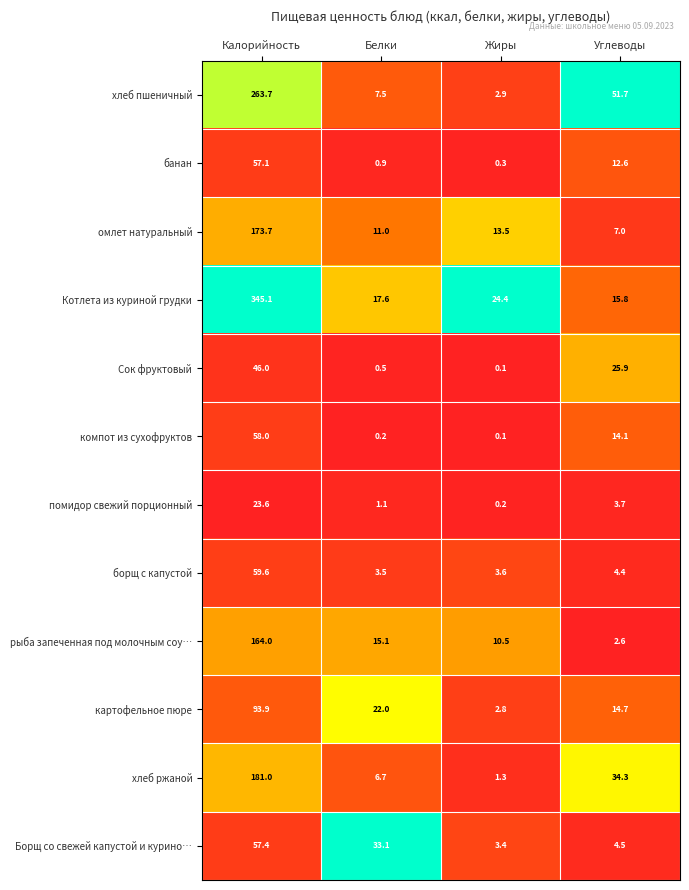

At which label does хлеб ржаной first exceed 34?

Калорийность